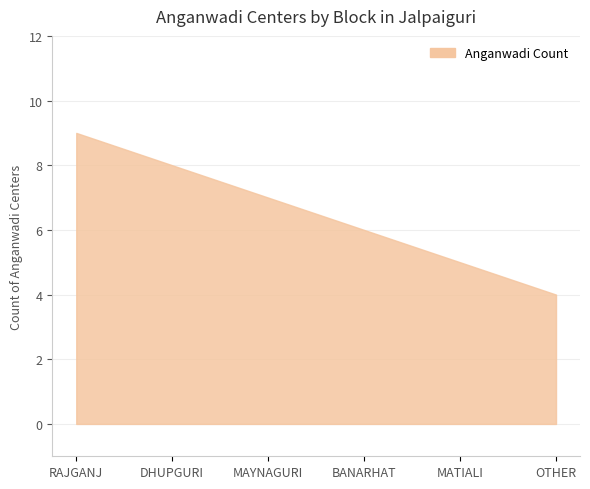

What is the sum of the values at OTHER and DHUPGURI?

12